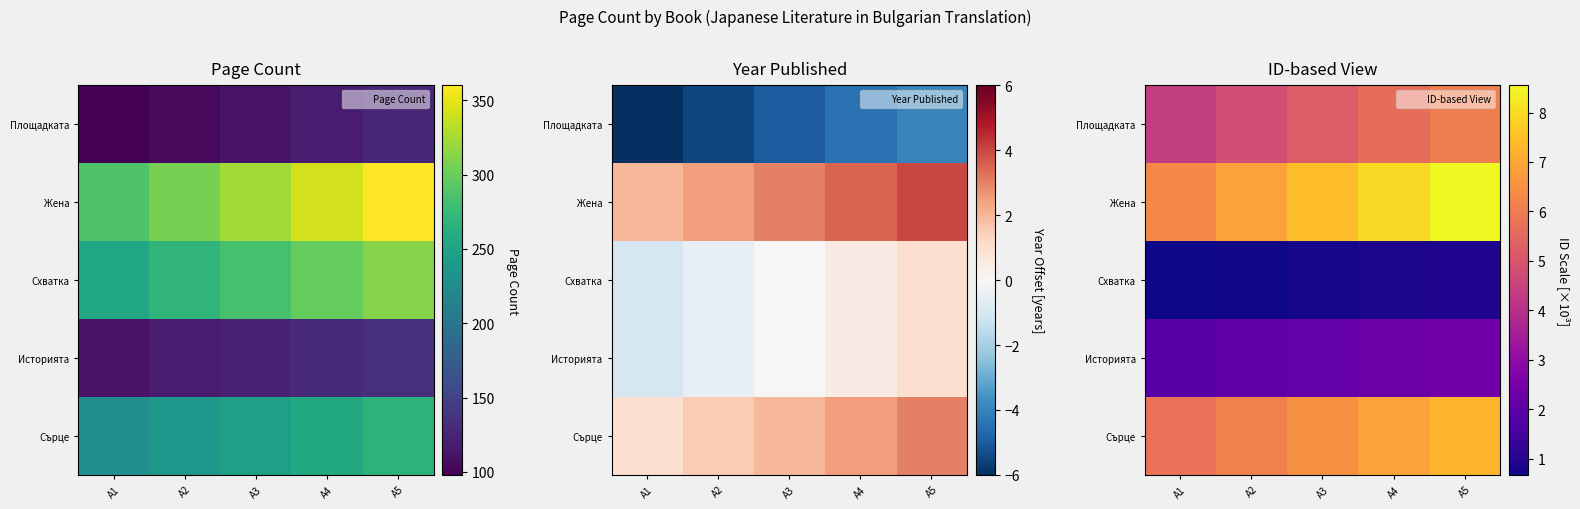

Which series has the largest total across all categories?

Жена